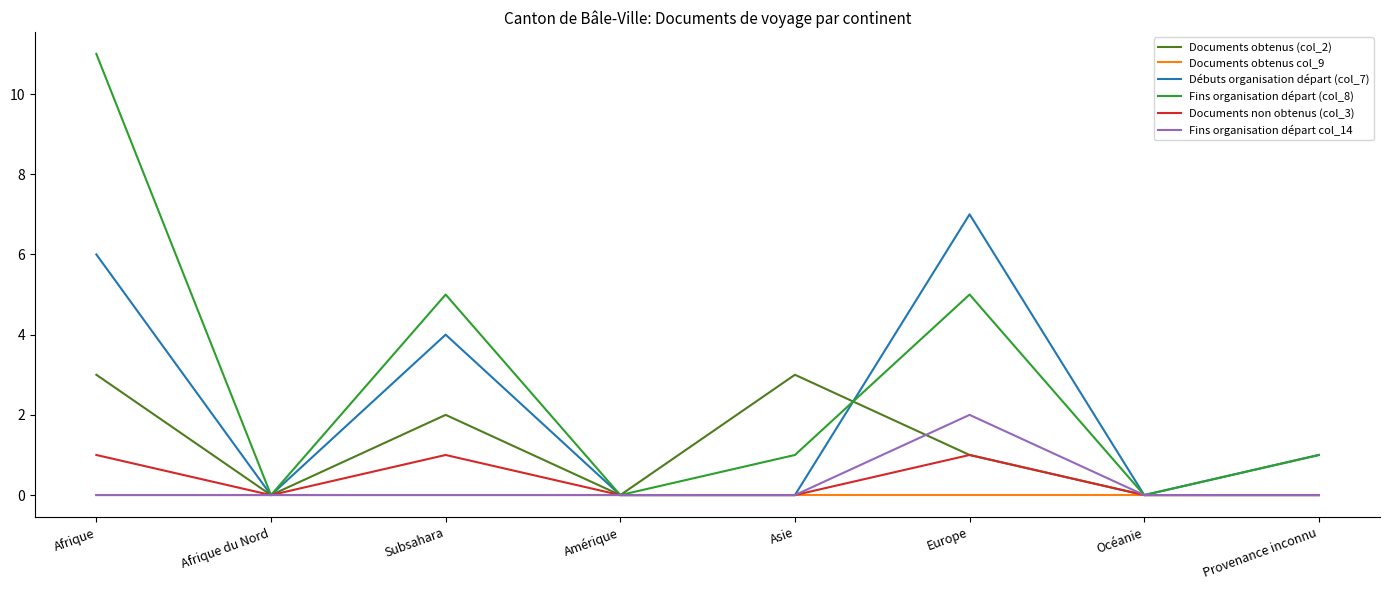

Which series has the largest range (max minus min)?

Fins organisation départ (col_8)